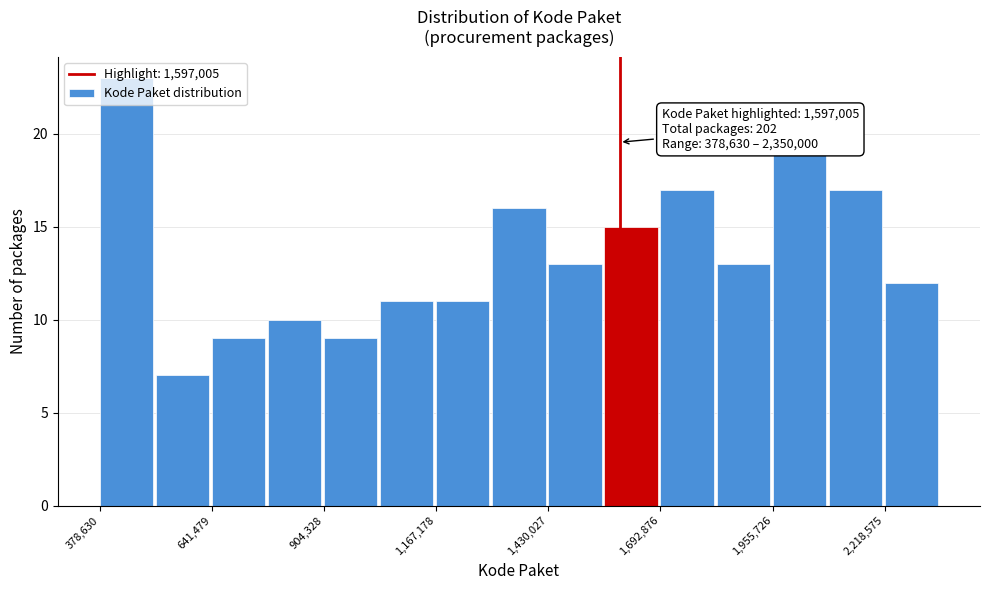

Read against the x-axis, roughly where is the centre of the tallest bar?

450000